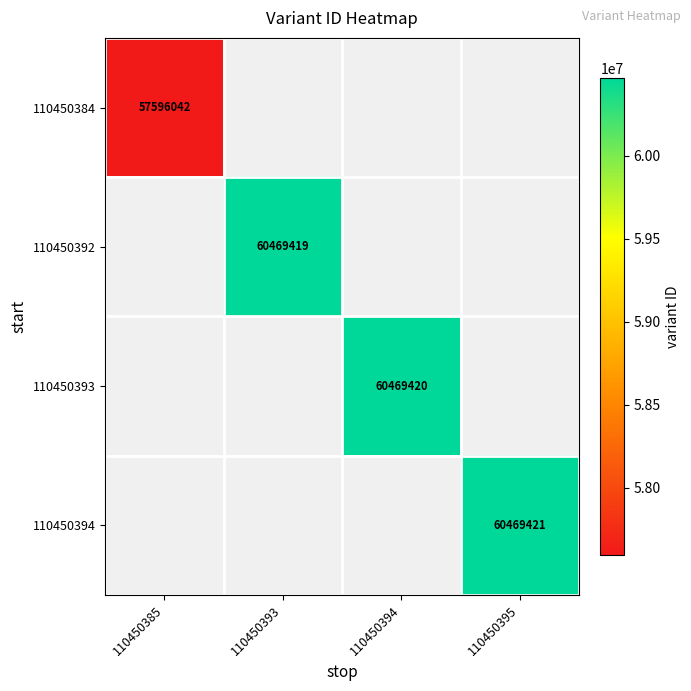

At which category does the chart reach its minimum across all series?

110450385